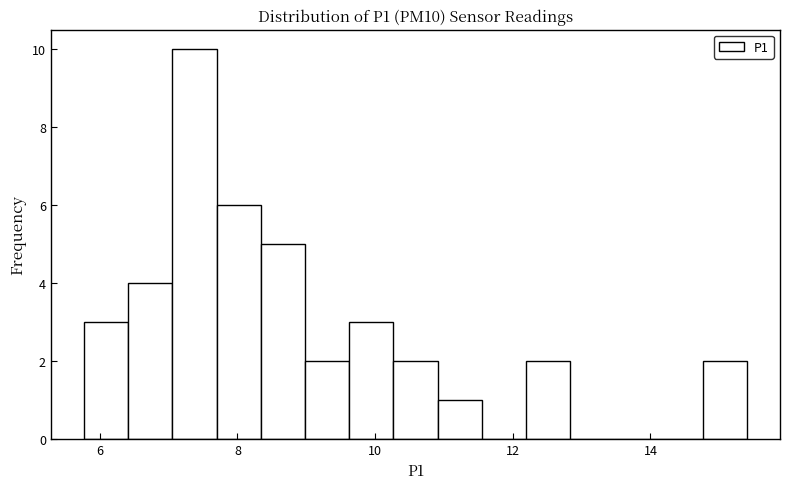

Read against the x-axis, roughly where is the centre of the tallest bar?

7.4